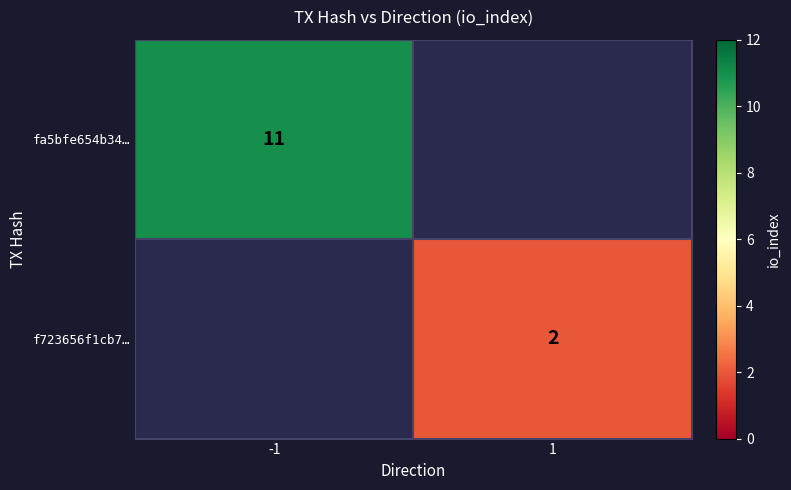

Rank the series by their average value, from highest to lowest.

fa5bfe654b34…, f723656f1cb7…